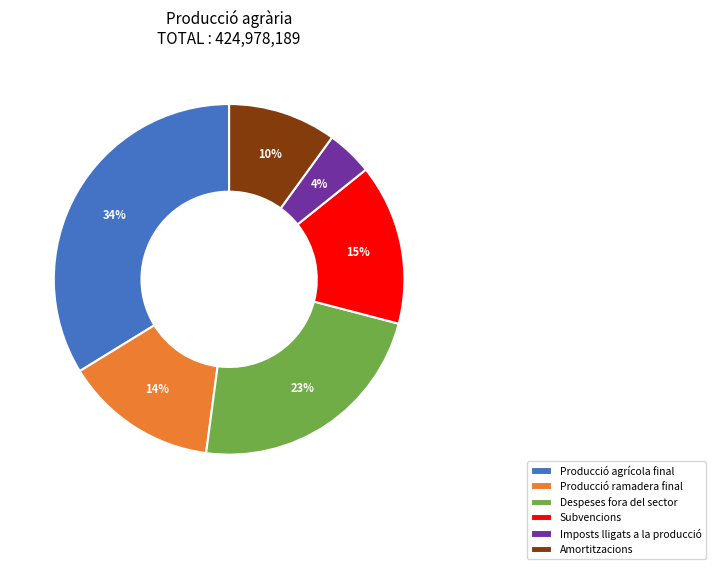

Which has a higher value, Despeses fora del sector or Subvencions?

Despeses fora del sector